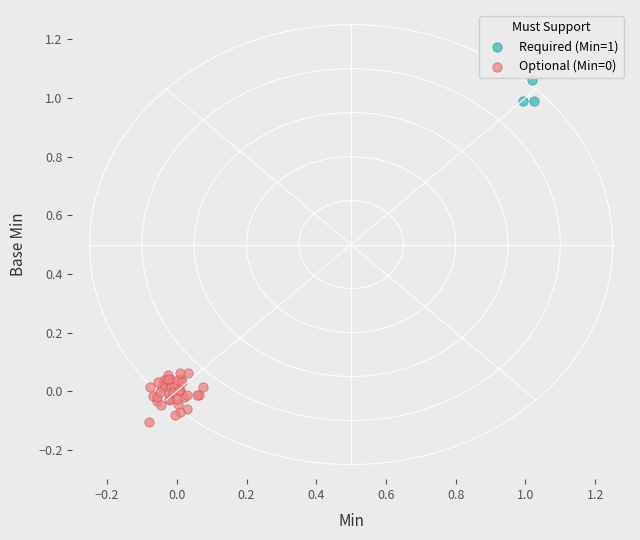

Which series reaches the maximum Y coordinate?

Required (Min=1)